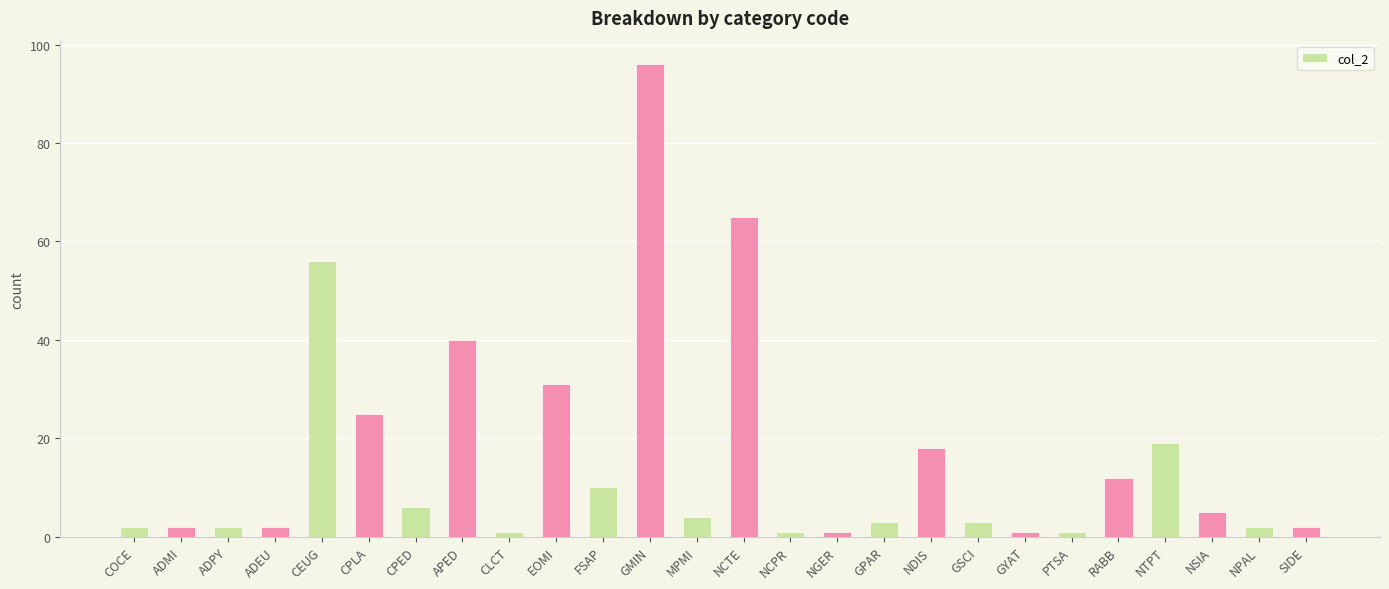

What is the smallest value displayed?

1